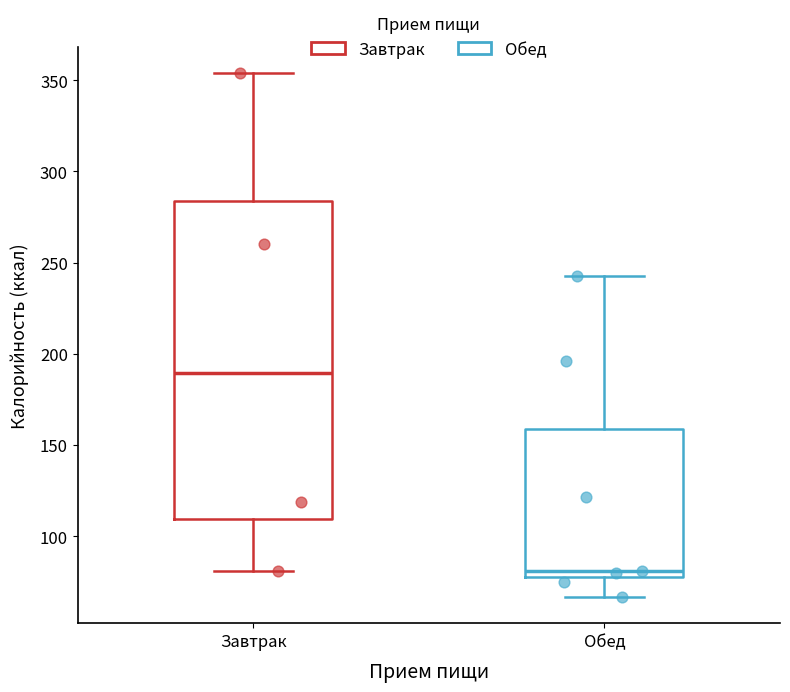

Comparing the boxes themselves (not the whiskers), which one is the tallest?

Завтрак